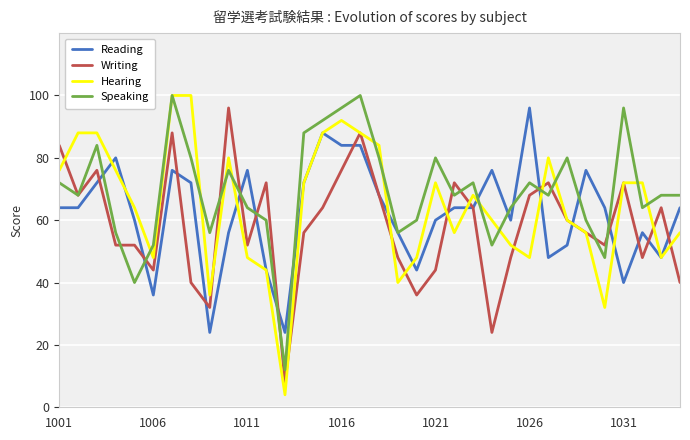

What is the maximum value for Speaking?

100